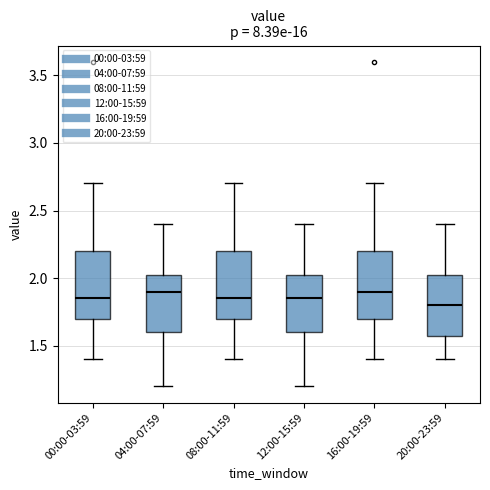

Where does the upper whisker of the box for 12:00-15:59 end on the y-axis? The values are not printed on the chart, so give them approximately, as read against the axis.

2.40